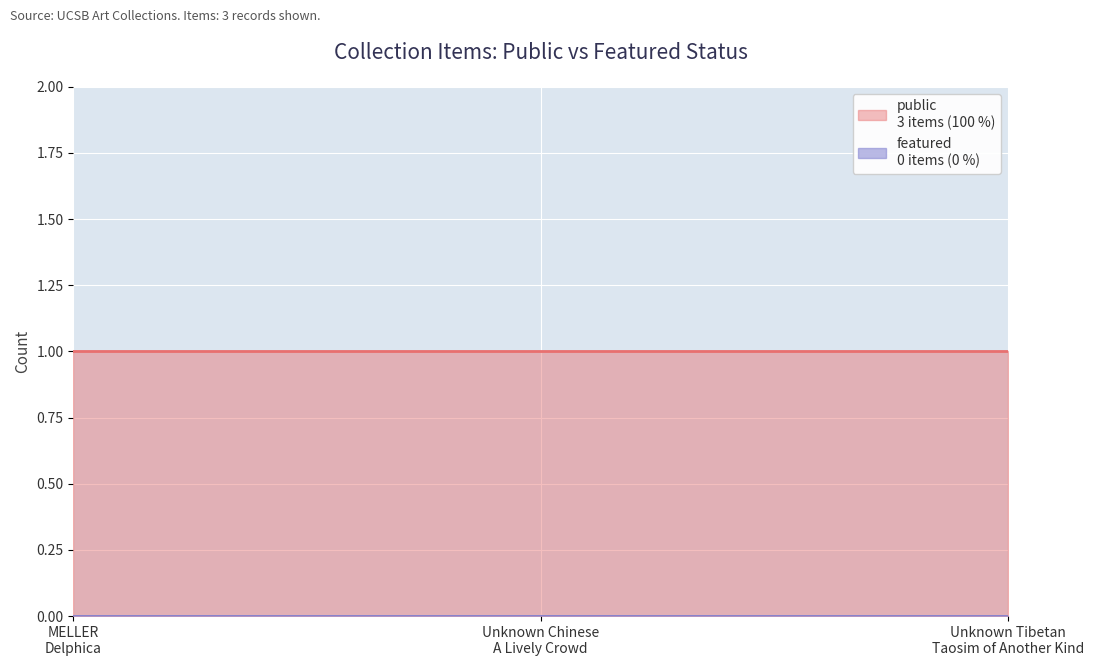

How many lines are shown in the chart?

2